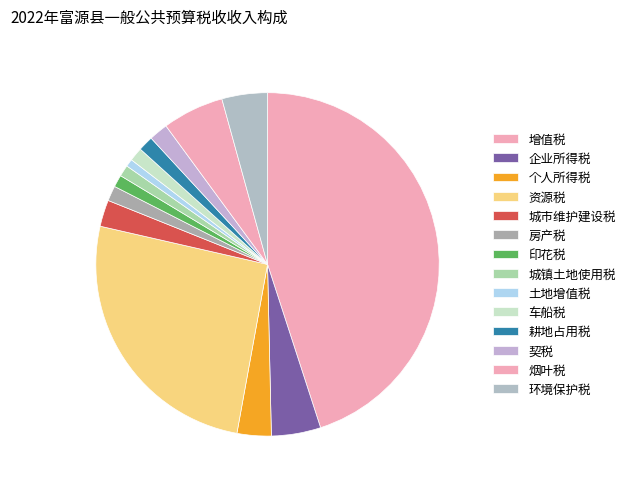

Which has a higher value, 增值税 or 企业所得税?

增值税